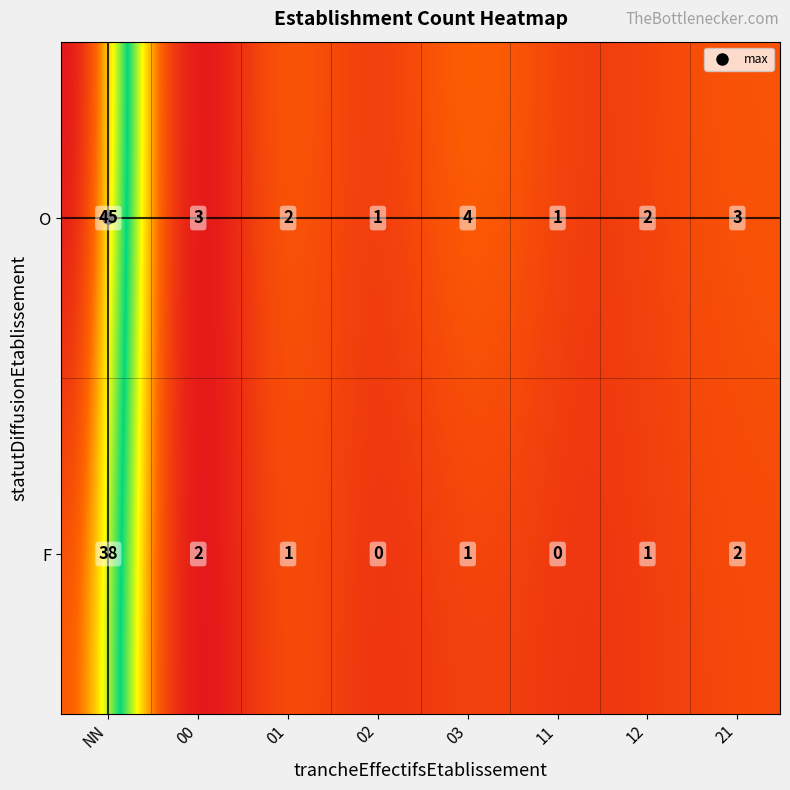

Reading right to left, transcribe all the data shown in this chart.

F_21=2	F_12=1	F_11=0	F_03=1	F_02=0	F_01=1	F_00=2	F_NN=38	O_21=3	O_12=2	O_11=1	O_03=4	O_02=1	O_01=2	O_00=3	O_NN=45